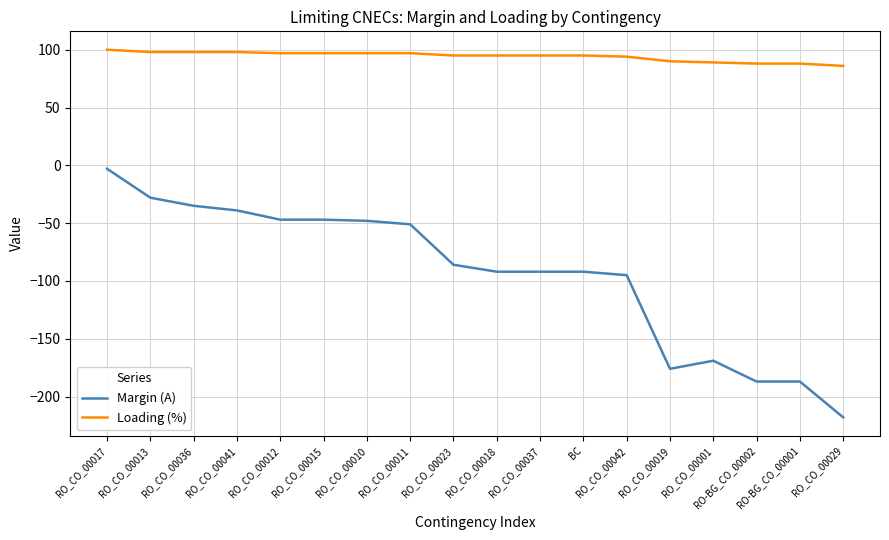

What is the spread (max minus min) of values at RO-BG_CO_00001?

275